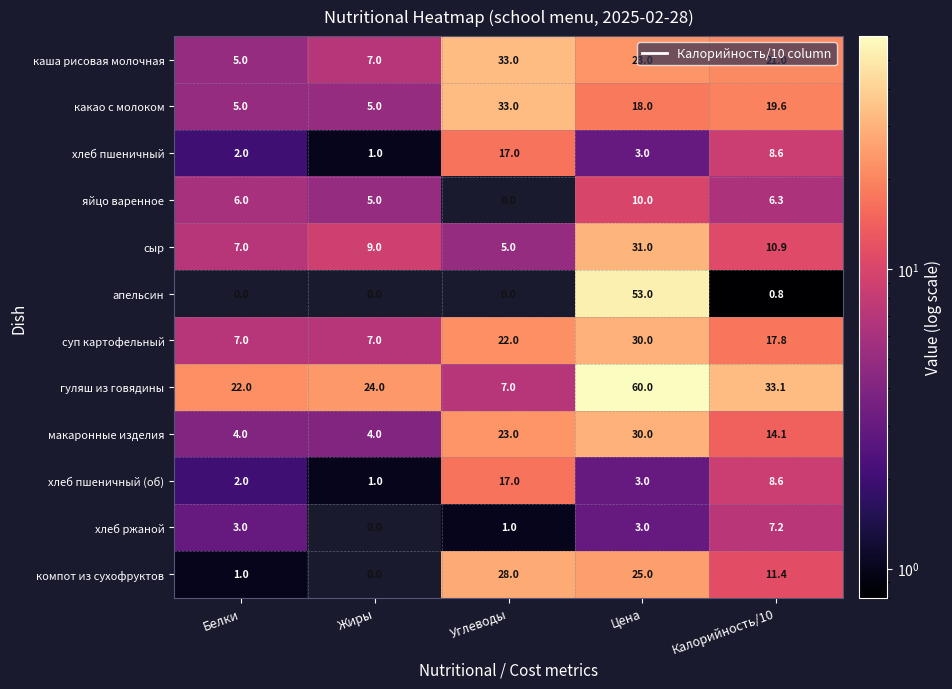

The гуляш из говядины series shows 12.1 at Жиры. True or false?

False